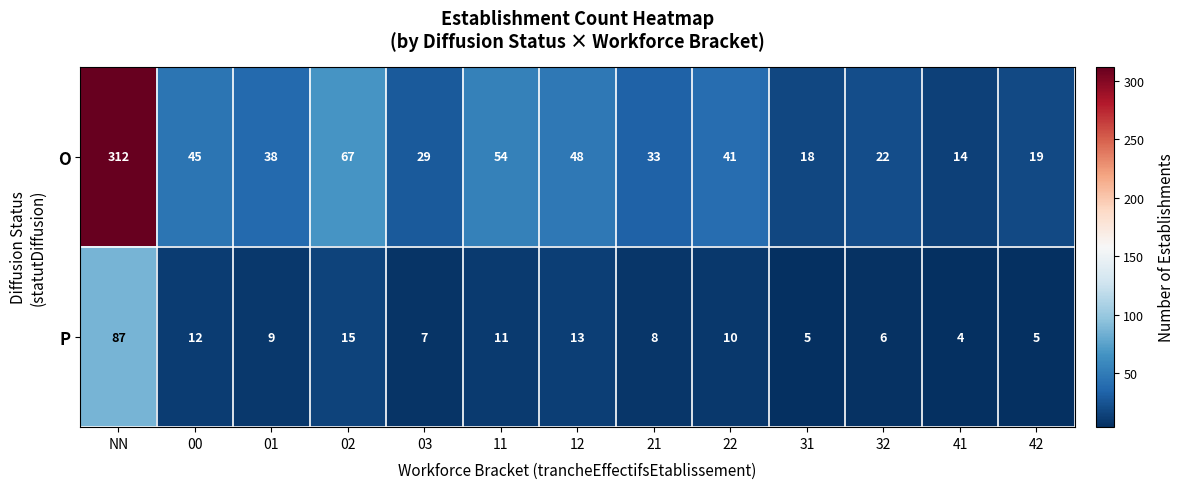

What is the average value of the P series?

15